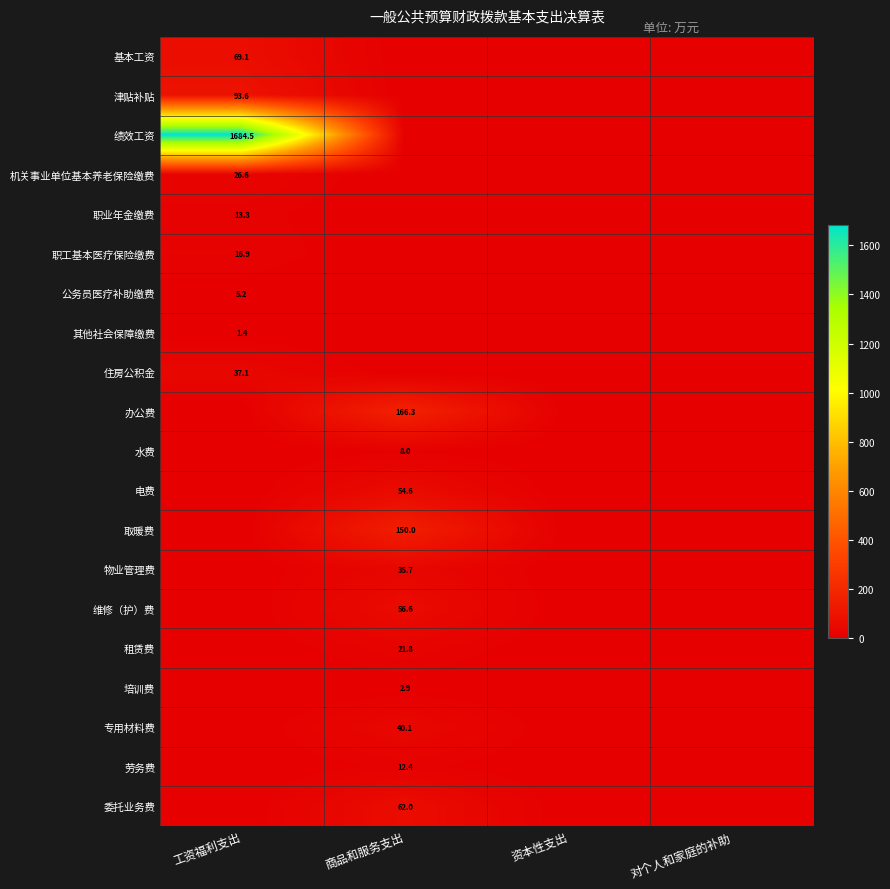

The 维修（护）费 series shows 56.6 at 商品和服务支出. True or false?

True